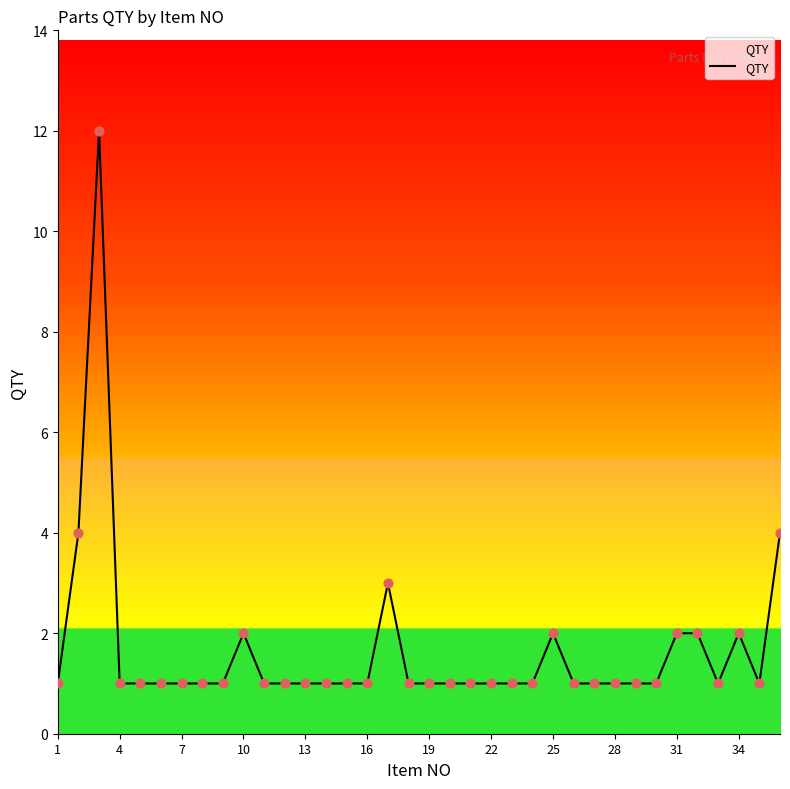

What is the greatest value displayed?

12